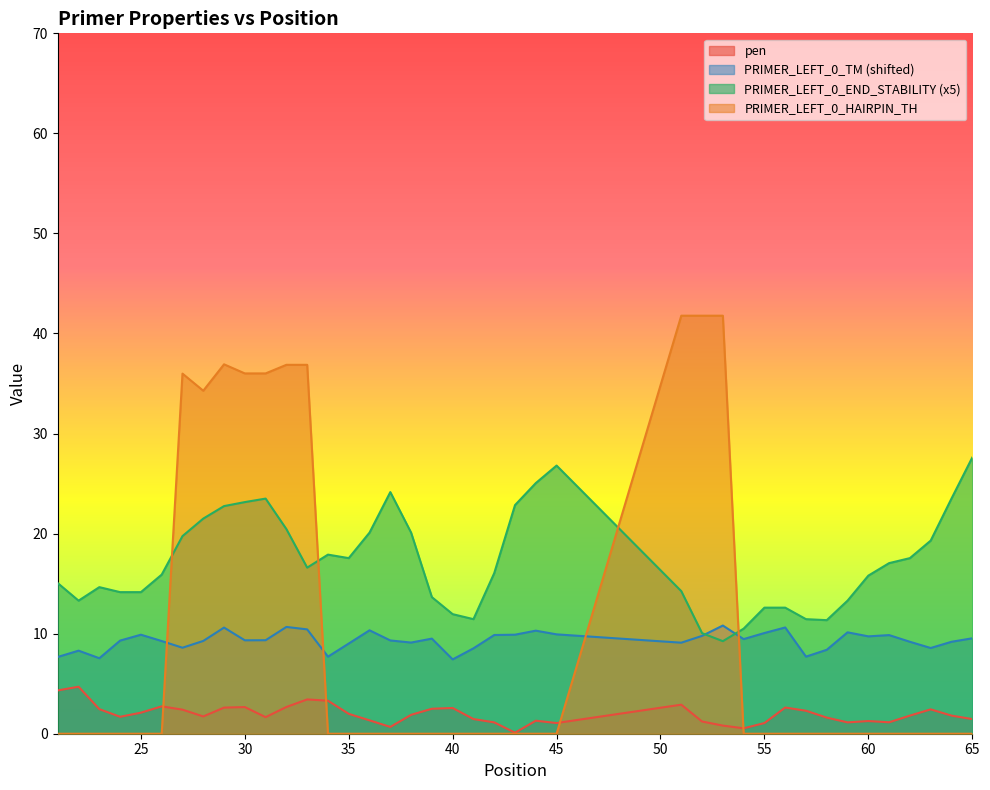

What is the sum of all PRIMER_LEFT_0_HAIRPIN_TH values?

378.3